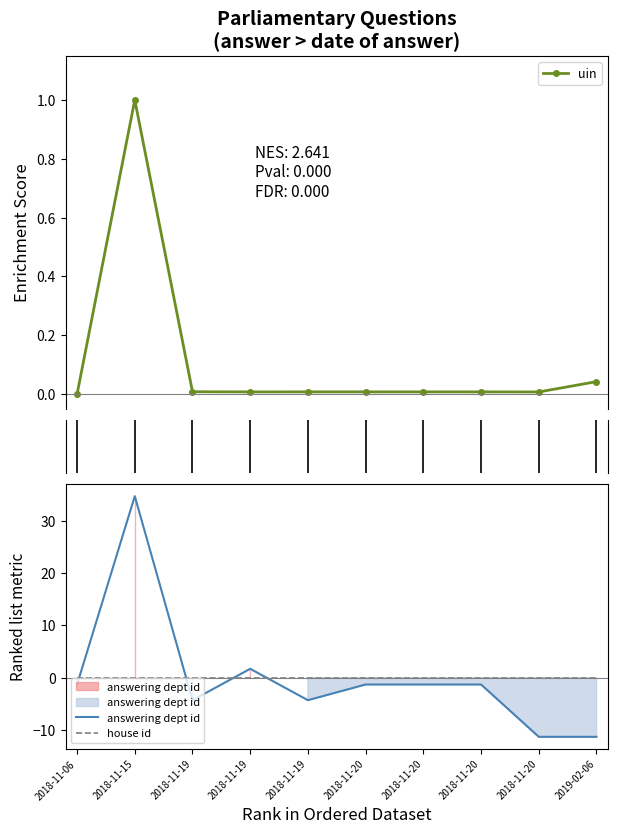

Reading right to left, what are all the values shown in this chart?

uin: 0.0	0.0	0.0	0.0	0.0	0.0	0.0	0.0	1.0	0.0
answering dept id: -11.3	-11.3	-1.3	-1.3	-1.3	-4.3	1.7	-4.3	34.7	-1.3
house id: 0.0	0.0	0.0	0.0	0.0	0.0	0.0	0.0	0.0	0.0